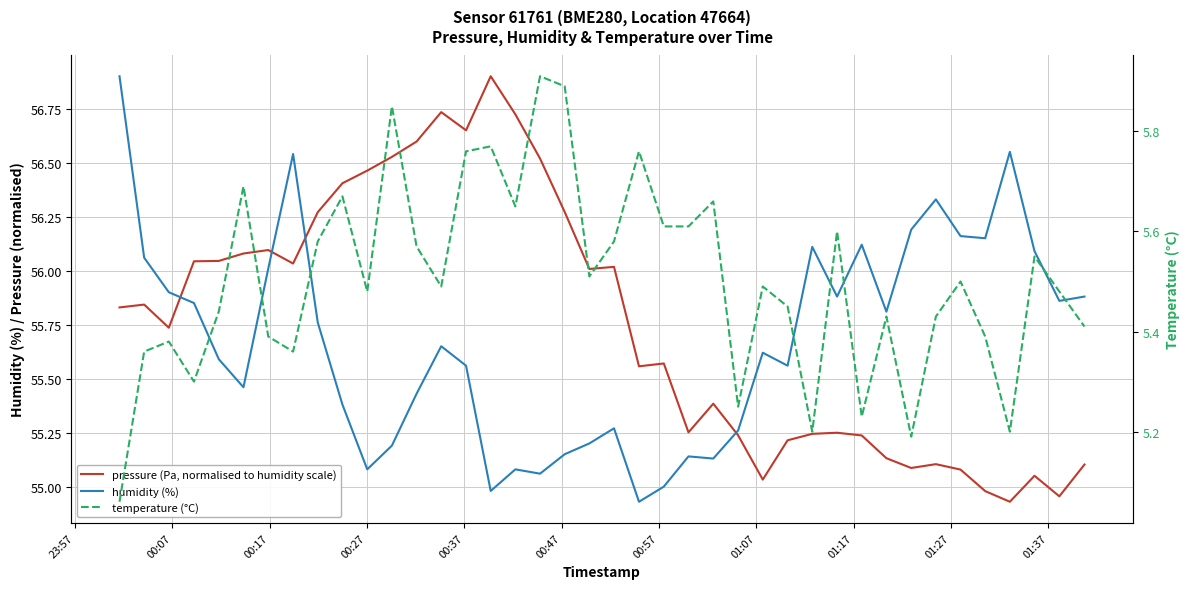

How many interior local peaks does the temperature (°C) series have?

13